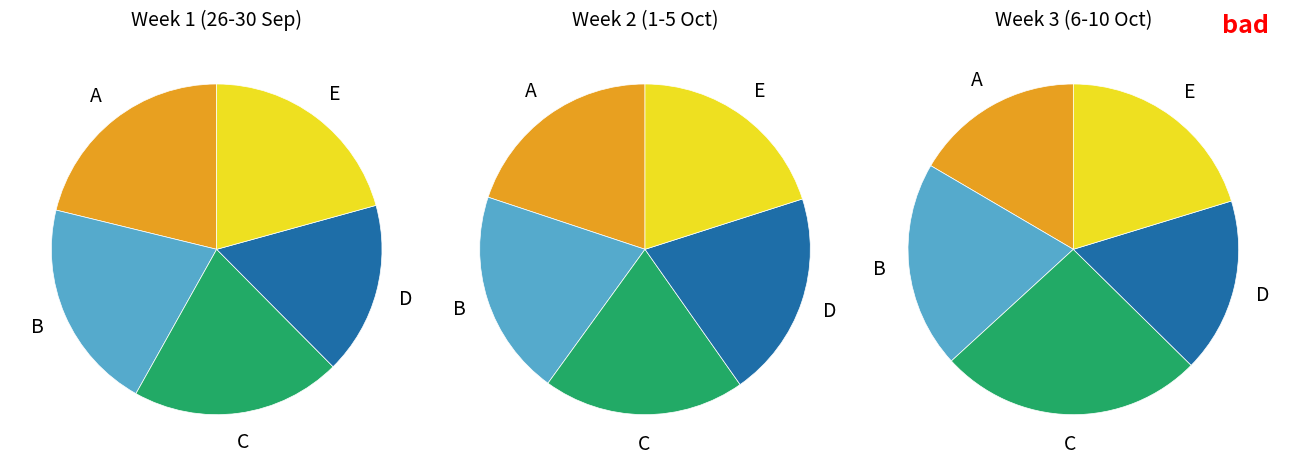

How many segments does this pie chart have?

5